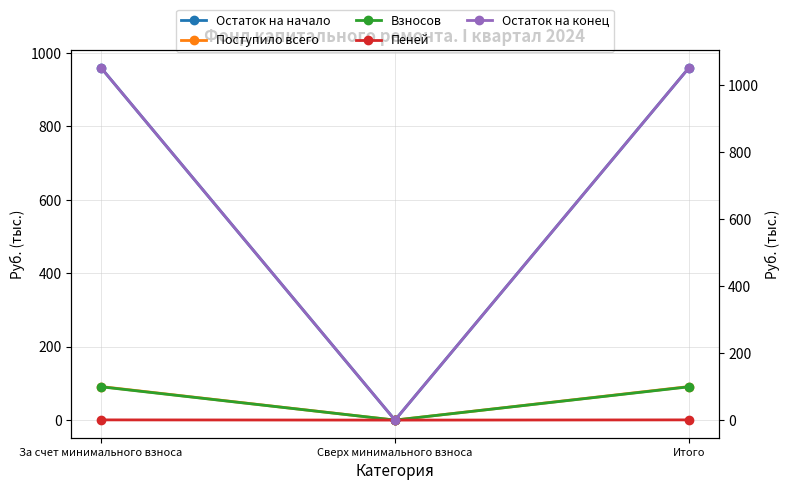

Count the number of categories in the chart.

3